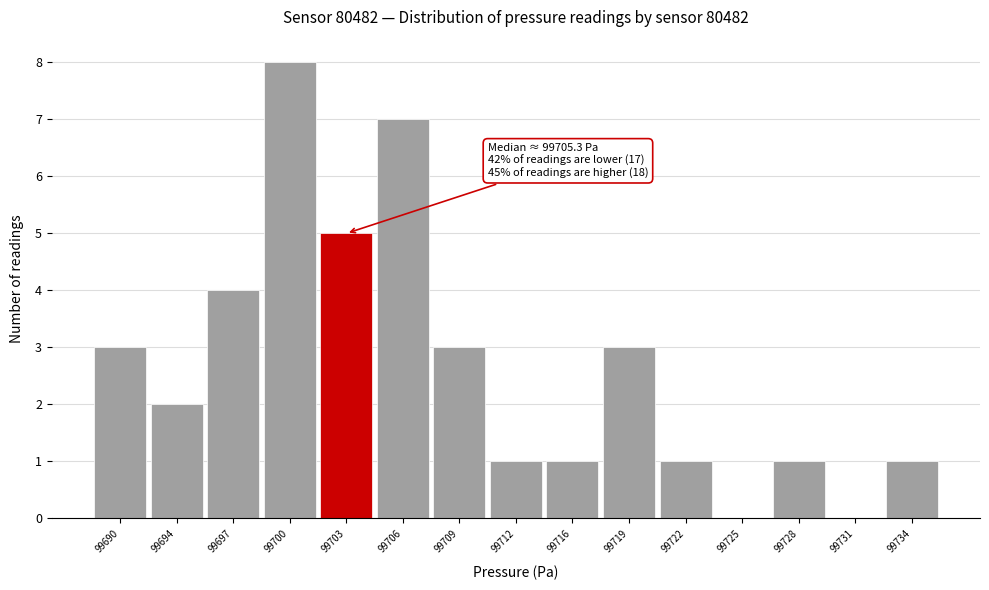

Reading left to right, extract all data points from this chart.

99690=3	99694=2	99697=4	99700=8	99703=5	99706=7	99709=3	99712=1	99716=1	99719=3	99722=1	99725=0	99728=1	99731=0	99734=1